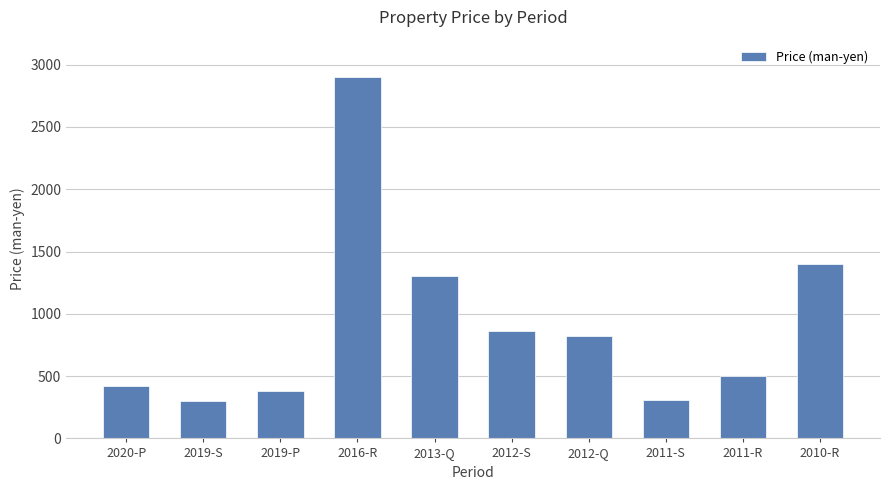

What value does the data have at 2020-P, to the nearest 100?

400